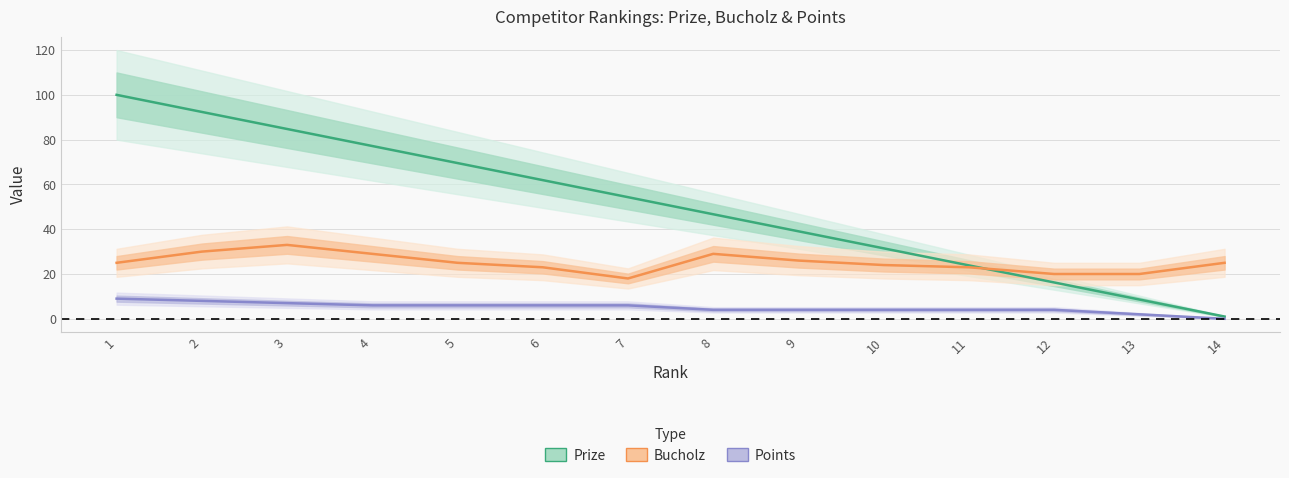

True or false: Prize and Points intersect in this chart.

False